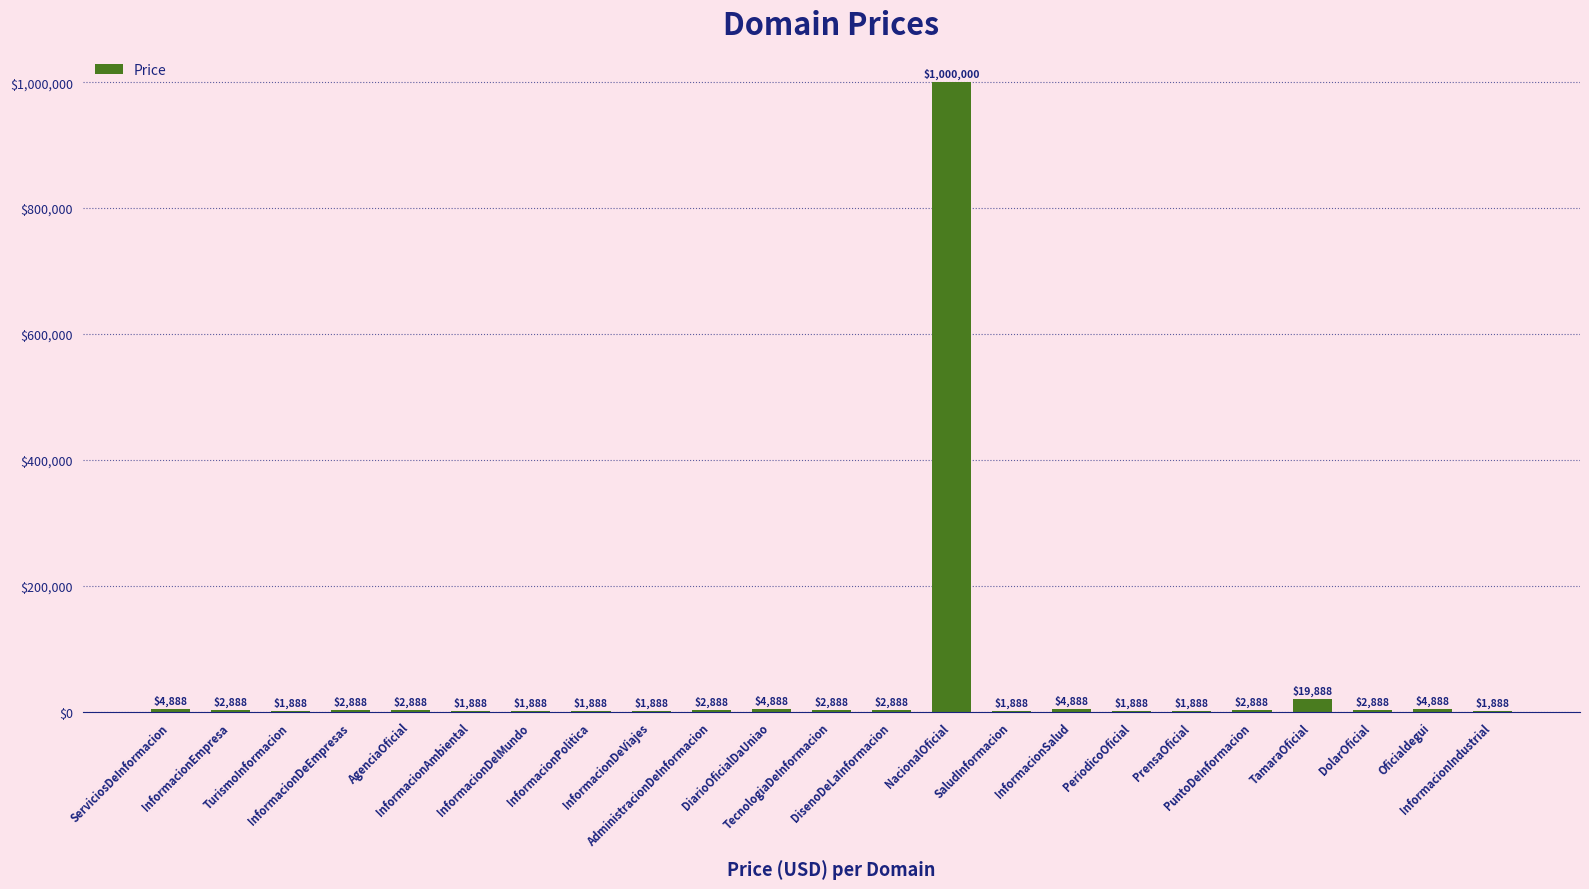

The chart shows a value of 1888 at InformacionIndustrial. True or false?

True